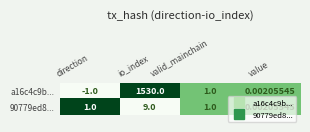

At which label does a16c4c9b... first exceed 1?

io_index